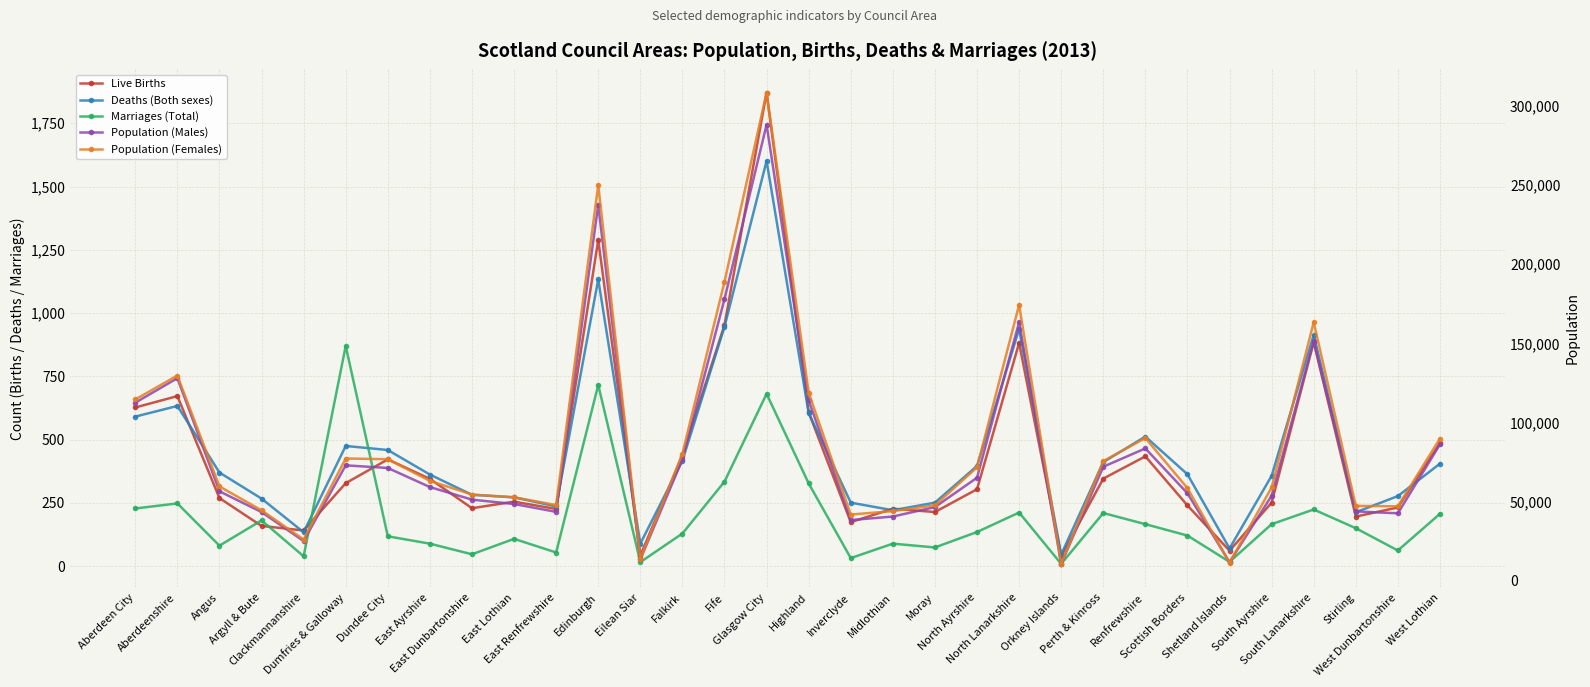

Which series ends up on top after the final intersection of Deaths (Both sexes) and Marriages (Total)?

Deaths (Both sexes)